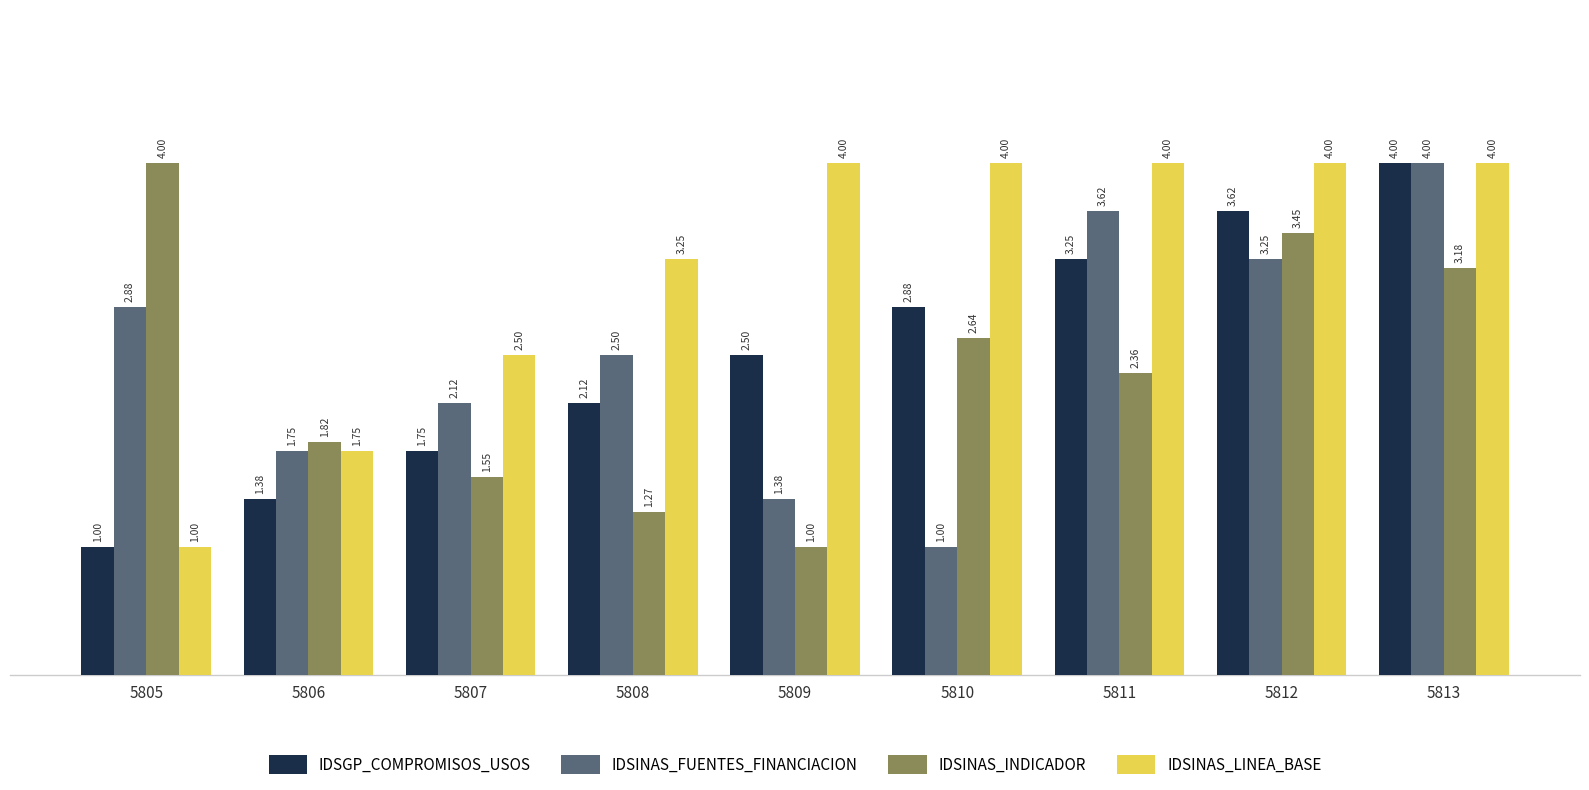

Which series has the largest total across all categories?

IDSINAS_LINEA_BASE